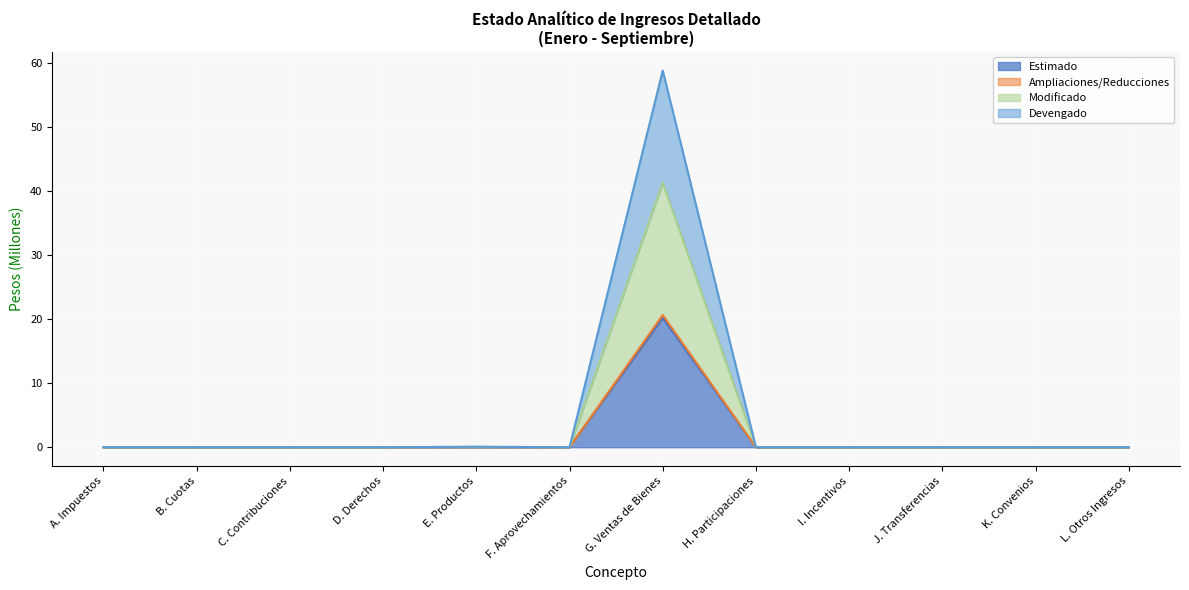

Between L. Otros Ingresos and G. Ventas de Bienes, which is larger?

G. Ventas de Bienes